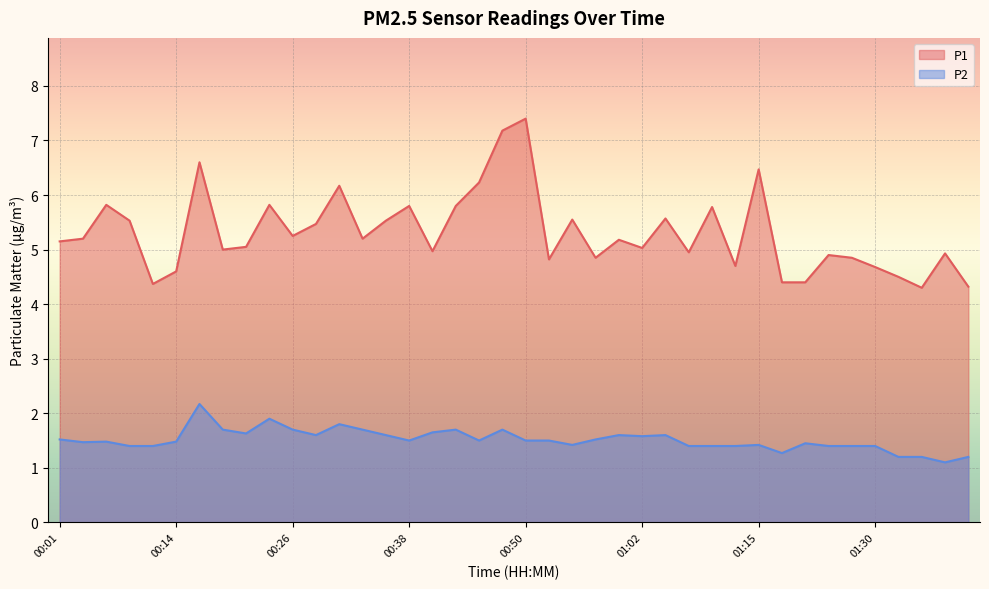

Reading left to right, what are all the values shown in this chart?

P1: 5.2	5.2	5.8	5.5	4.4	4.6	6.6	5.0	5.0	5.8	5.2	5.5	6.2	5.2	5.5	5.8	5.0	5.8	6.2	7.2	7.4	4.8	5.5	4.8	5.2	5.0	5.6	5.0	5.8	4.7	6.5	4.4	4.4	4.9	4.8	4.7	4.5	4.3	4.9	4.3
P2: 1.5	1.5	1.5	1.4	1.4	1.5	2.2	1.7	1.6	1.9	1.7	1.6	1.8	1.7	1.6	1.5	1.6	1.7	1.5	1.7	1.5	1.5	1.4	1.5	1.6	1.6	1.6	1.4	1.4	1.4	1.4	1.3	1.4	1.4	1.4	1.4	1.2	1.2	1.1	1.2